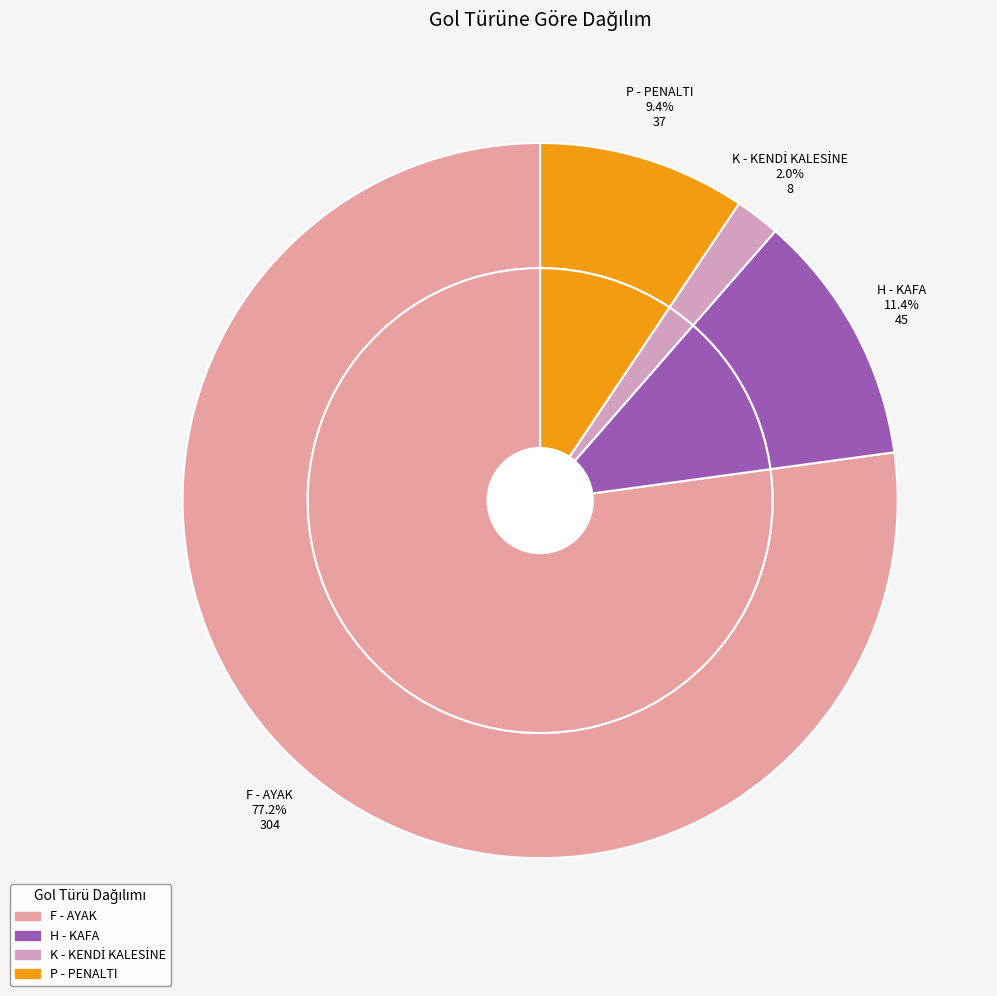

Which category accounts for the majority?

F - AYAK